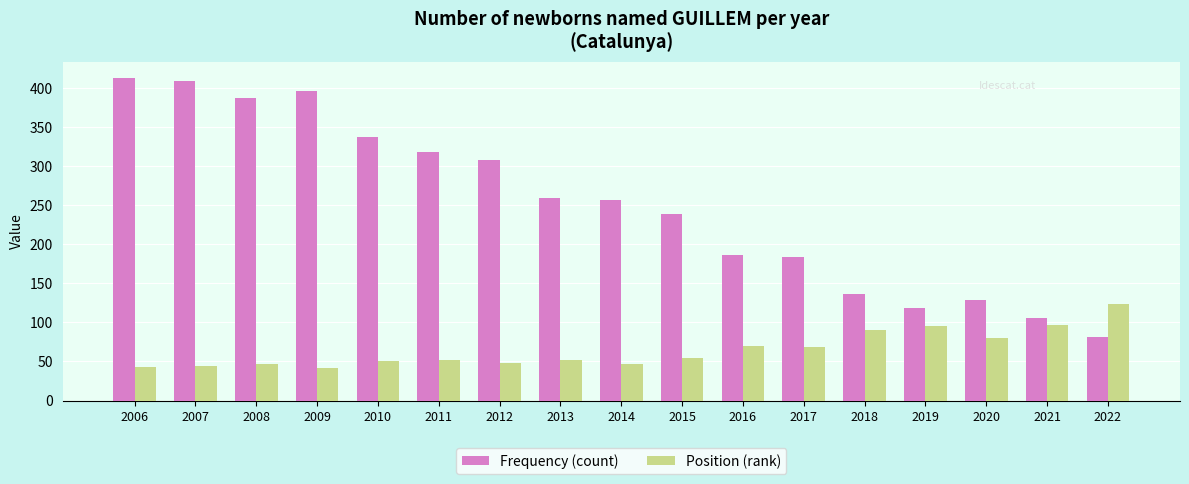

At 2020, list the series in order from smallest to largest.

Position (rank), Frequency (count)